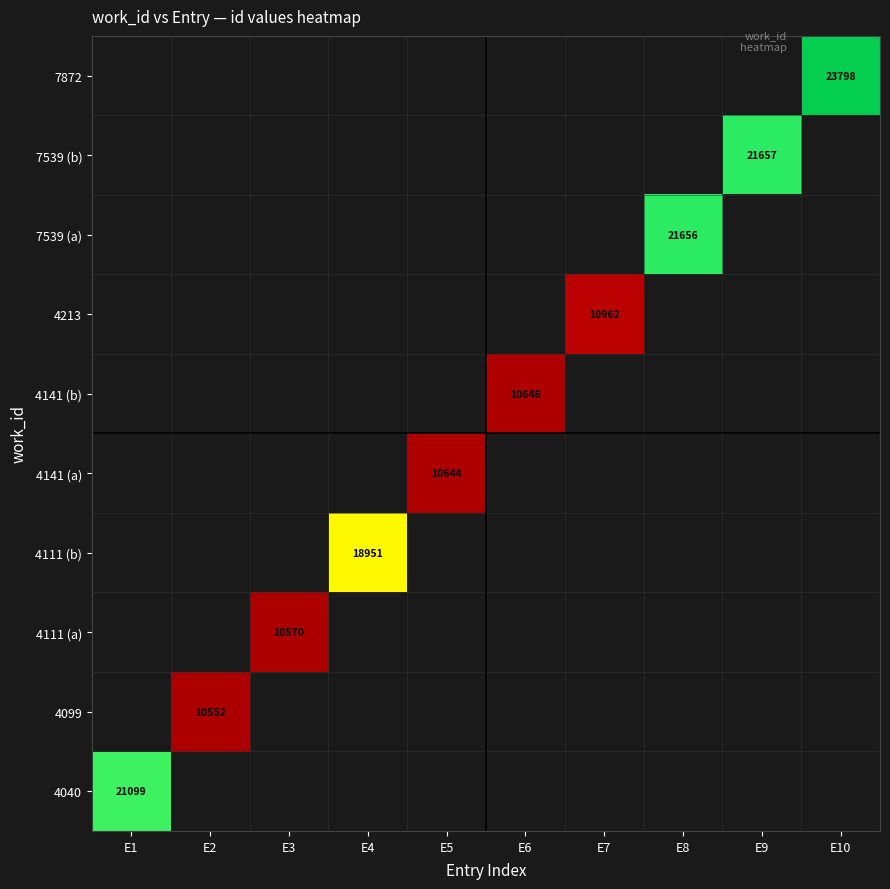

The value of 4213 at E7 is 10962. True or false?

True